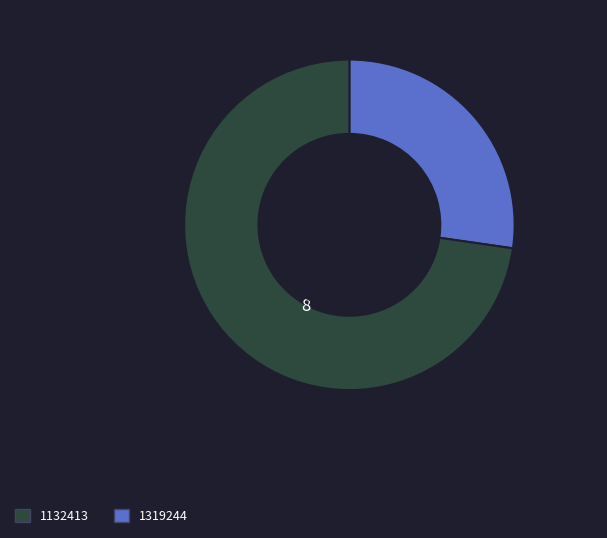

How many slices are in this pie chart?

2